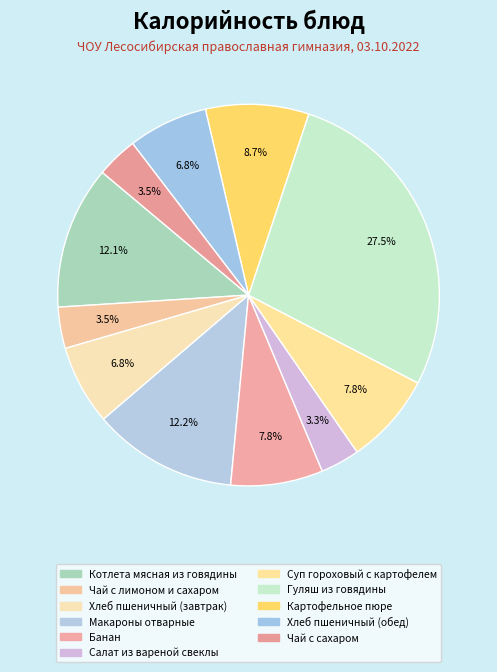

How many slices are in this pie chart?

11